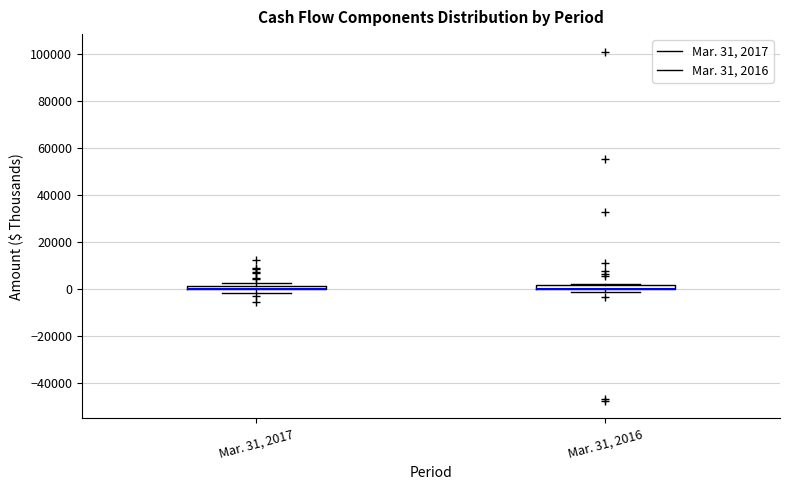

Where is the upper edge of the box for Mar. 31, 2016 on the y-axis? The values are not printed on the chart, so give them approximately, as read against the axis.

2000